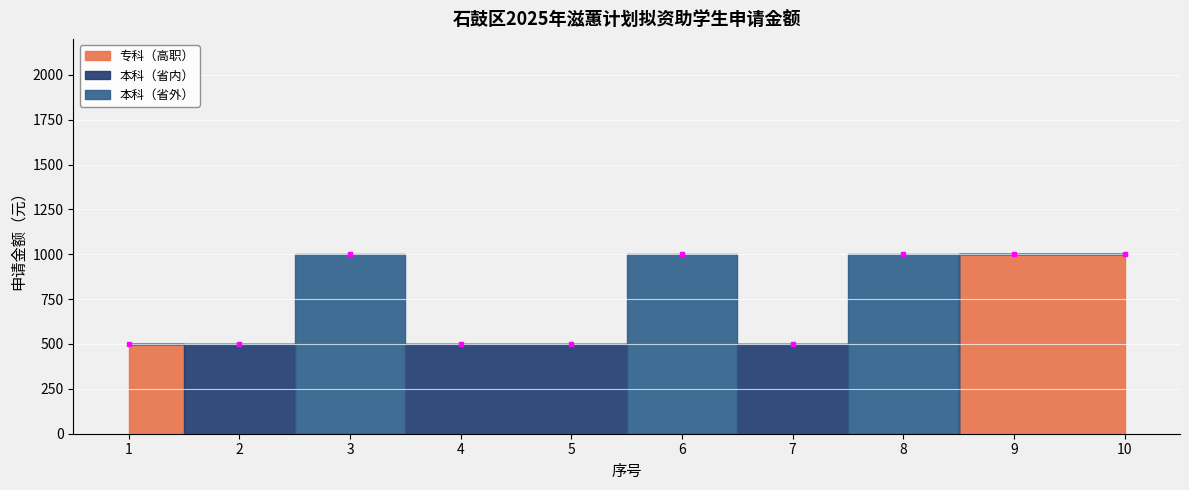

How many lines are shown in the chart?

3